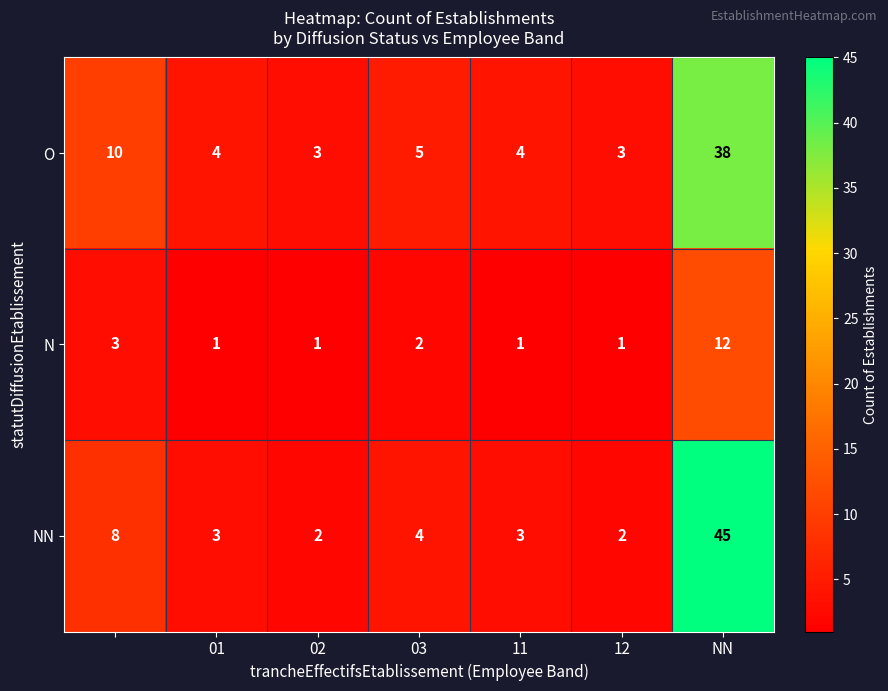

List the series in order of their peak value, lowest first.

N, O, NN